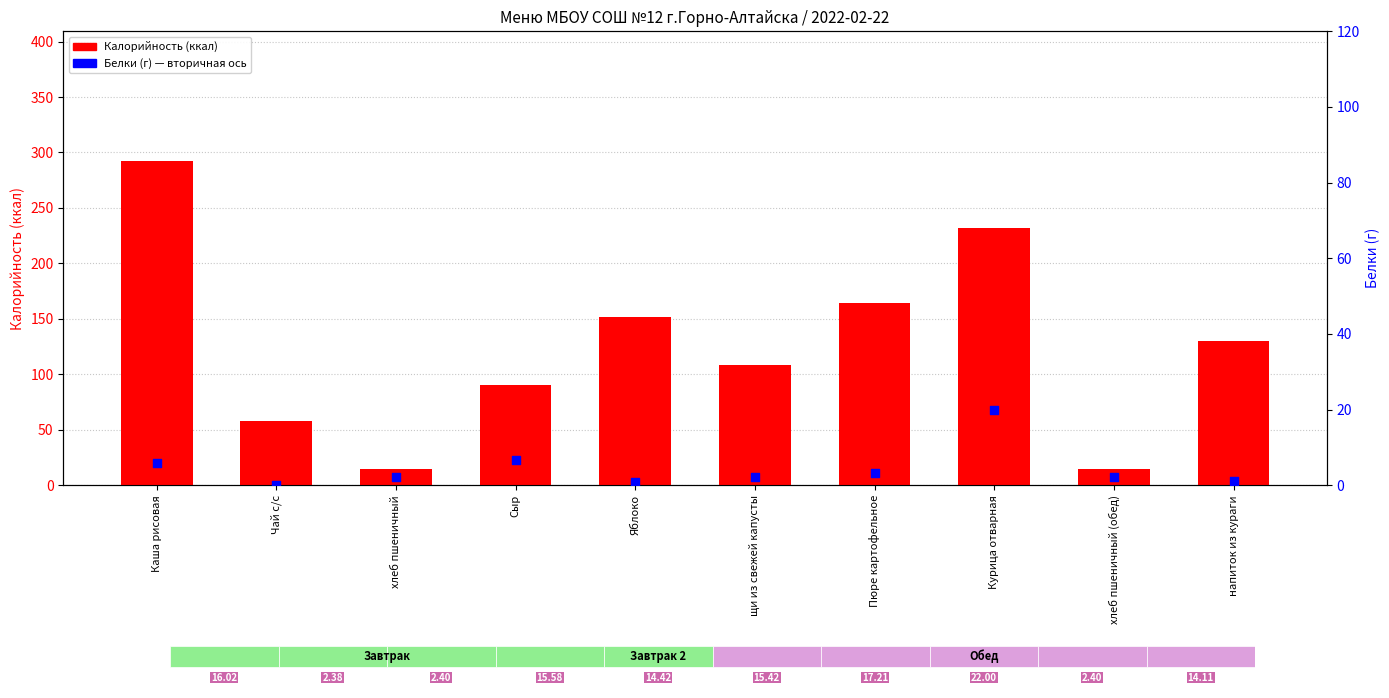

What is the total value across all series at Курица отварная?

252.0